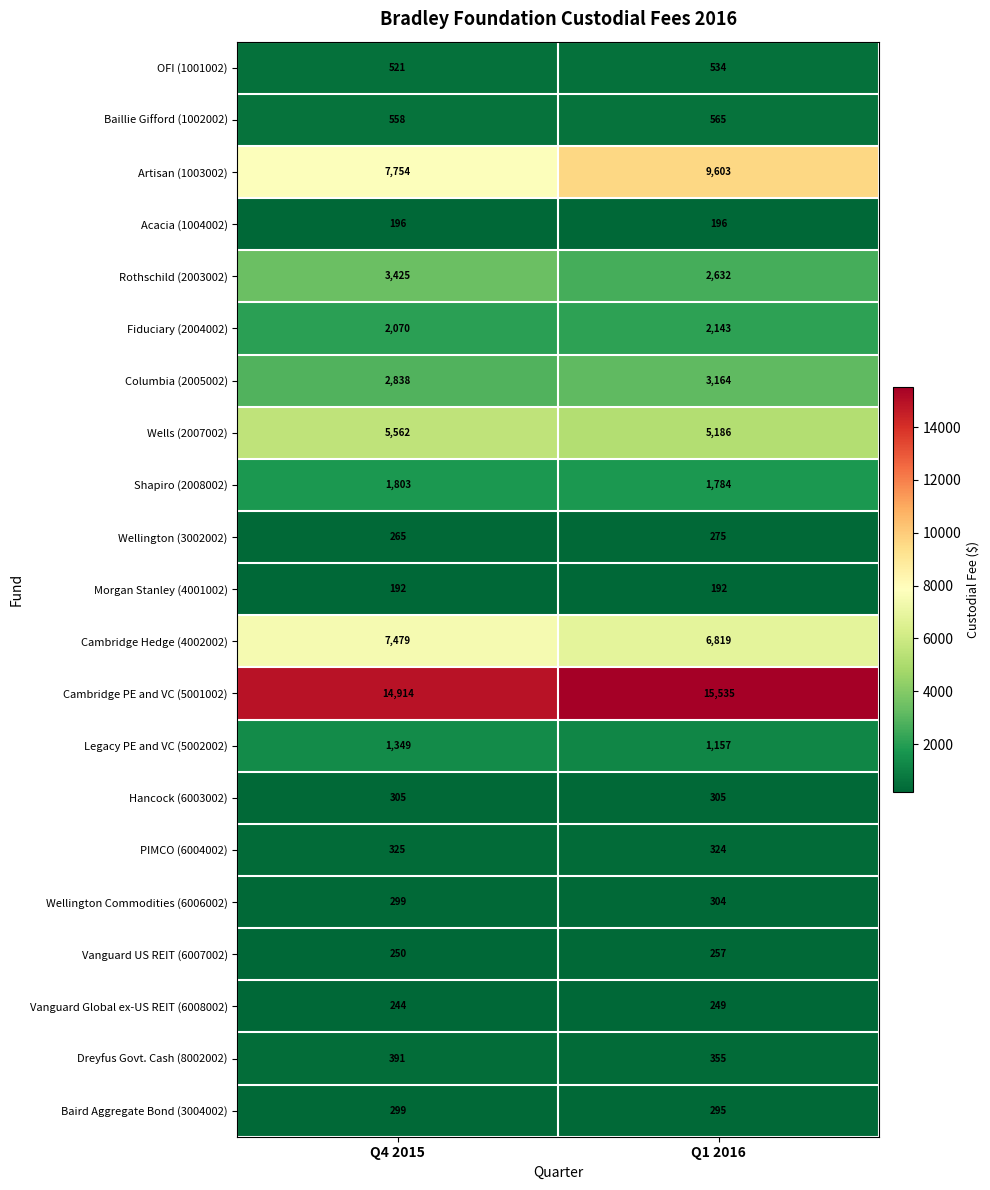

Count the number of categories in the chart.

2